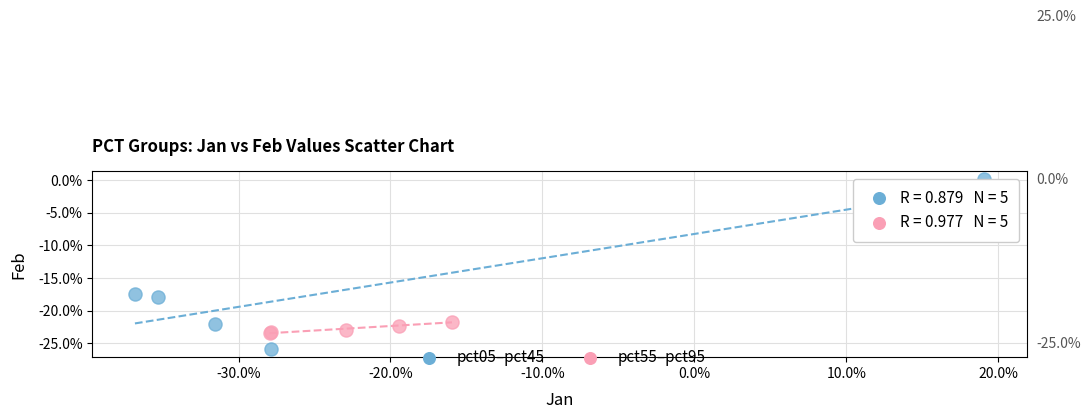

Which series contains the lowest Y value?

pct05–pct45